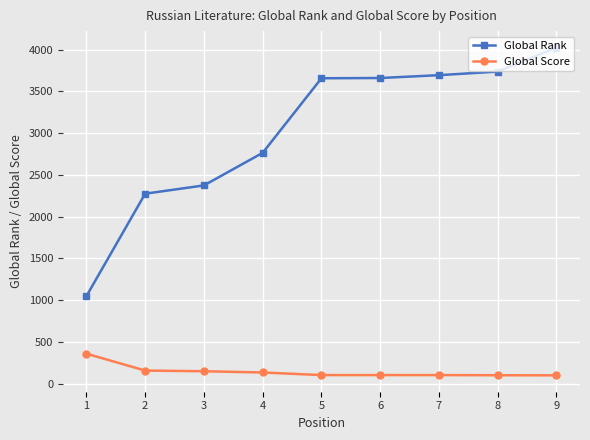

What is the maximum value shown in the chart?

4024